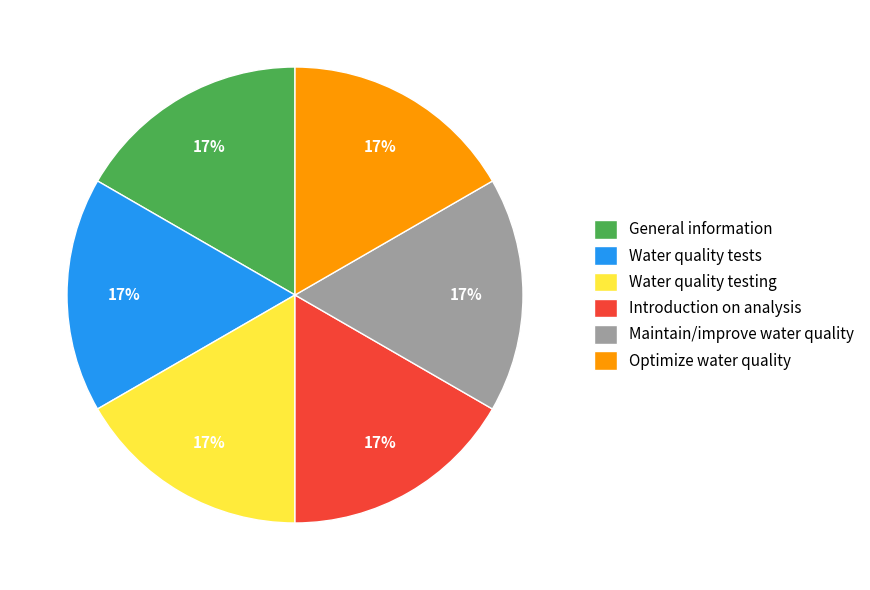

Approximately how many times larger is the value at Maintain/improve water quality compared to Introduction on analysis?

1.0